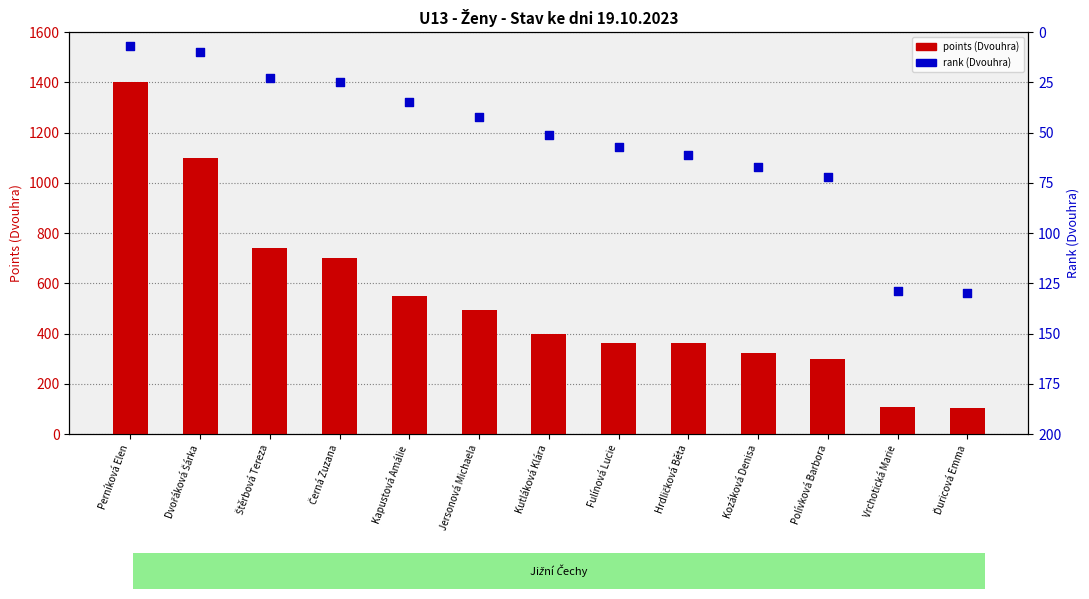

Which series has the widest spread of Y values?

points (Dvouhra)